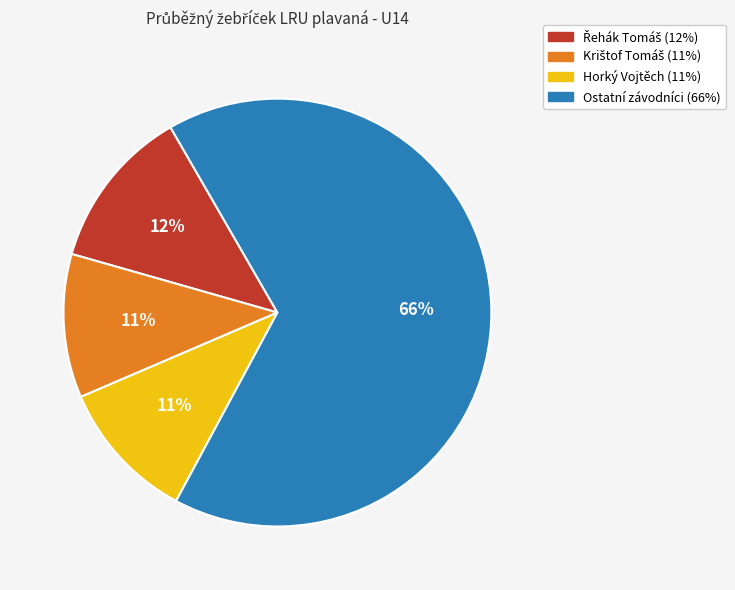

Does any single category account for the majority?

Yes